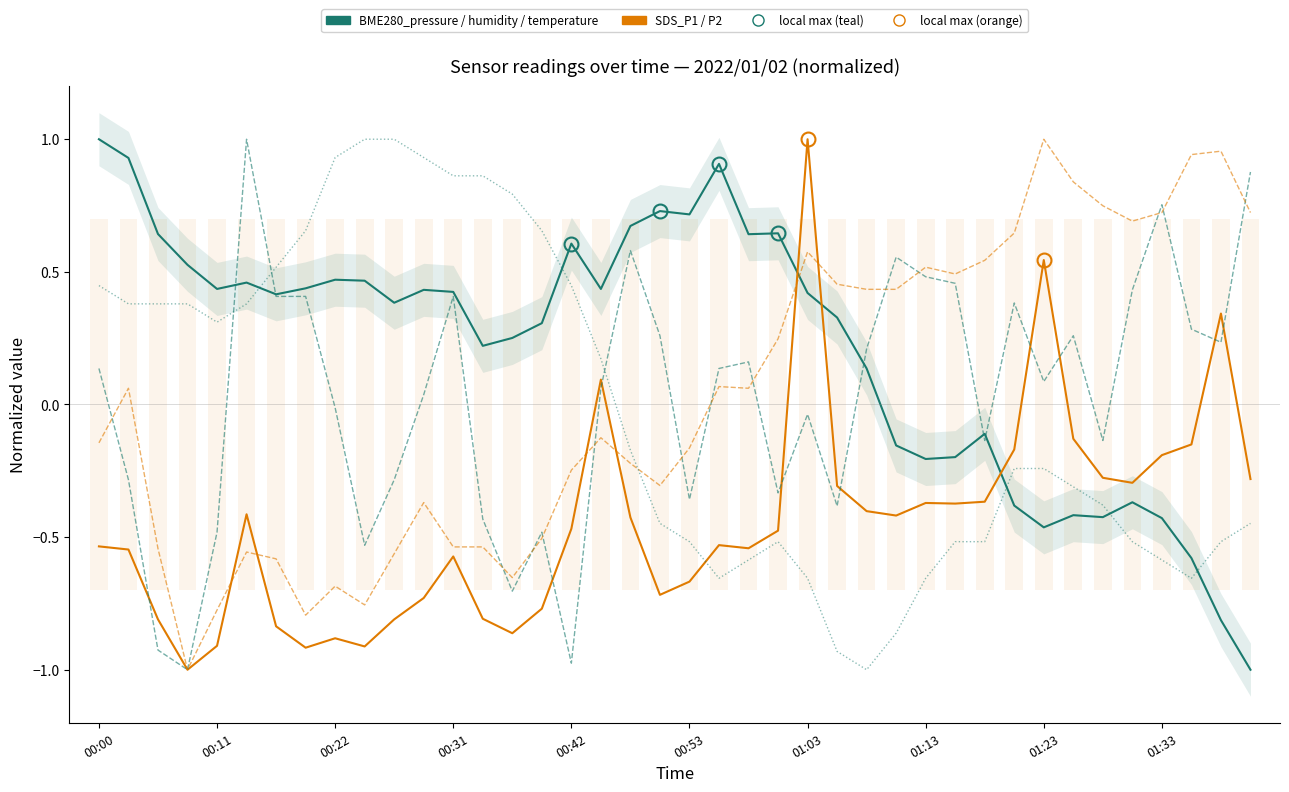

The BME280_pressure (normalized) series shows -0.7 at 01:23. True or false?

False